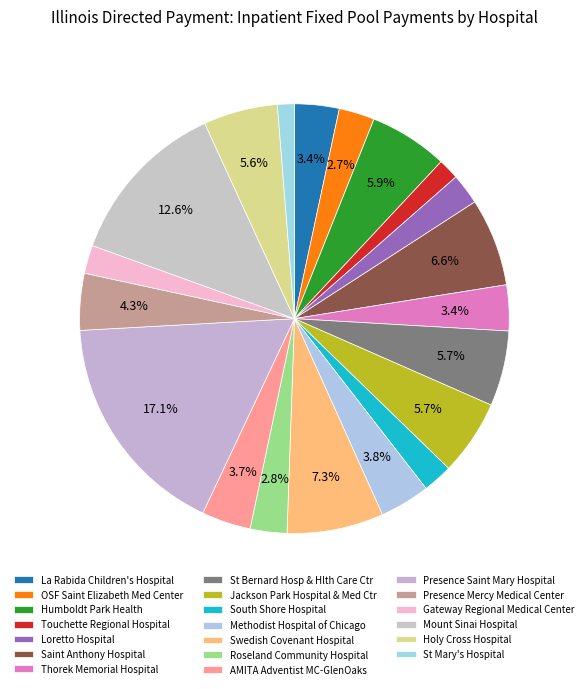

Count the number of slices in the pie.

20